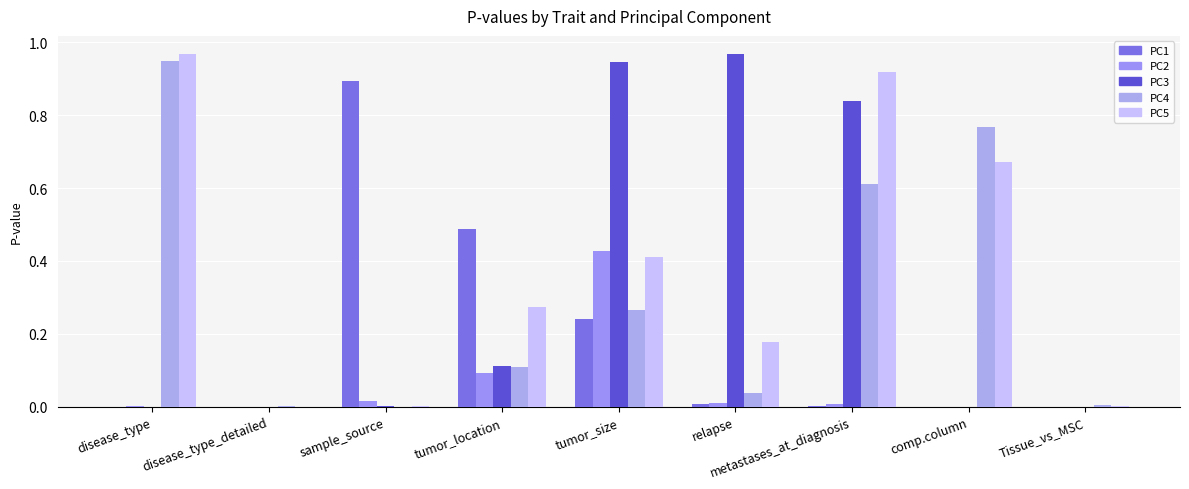

At how many categories does at least one series exceed 0?

9